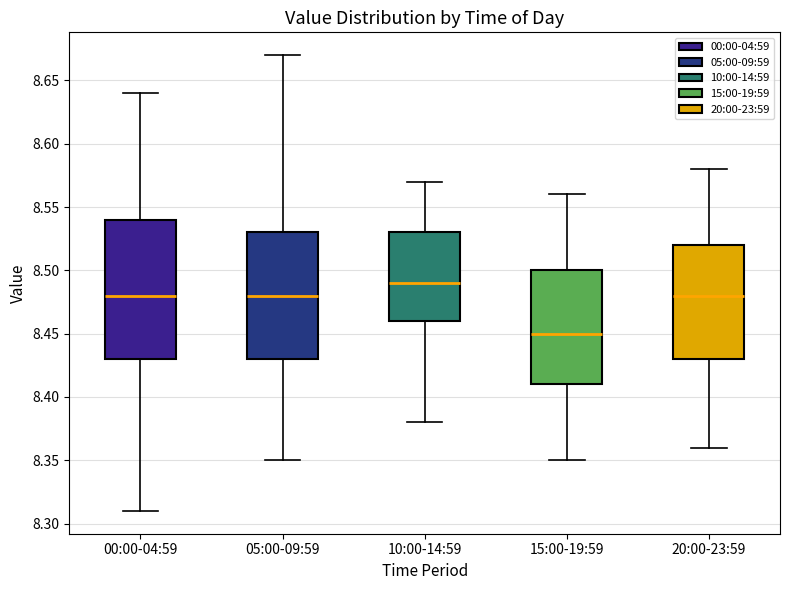

Reading left to right, read every box against the y-axis: the position of its median line, the range the box covers, and the ends of its whiskers. The values are not printed on the chart, so give them approximately, as read against the axis.

00:00-04:59: median 8.48, box 8.43 to 8.54, whiskers 8.31 to 8.64
05:00-09:59: median 8.48, box 8.43 to 8.53, whiskers 8.35 to 8.67
10:00-14:59: median 8.49, box 8.46 to 8.53, whiskers 8.38 to 8.57
15:00-19:59: median 8.45, box 8.41 to 8.50, whiskers 8.35 to 8.56
20:00-23:59: median 8.48, box 8.43 to 8.52, whiskers 8.36 to 8.58